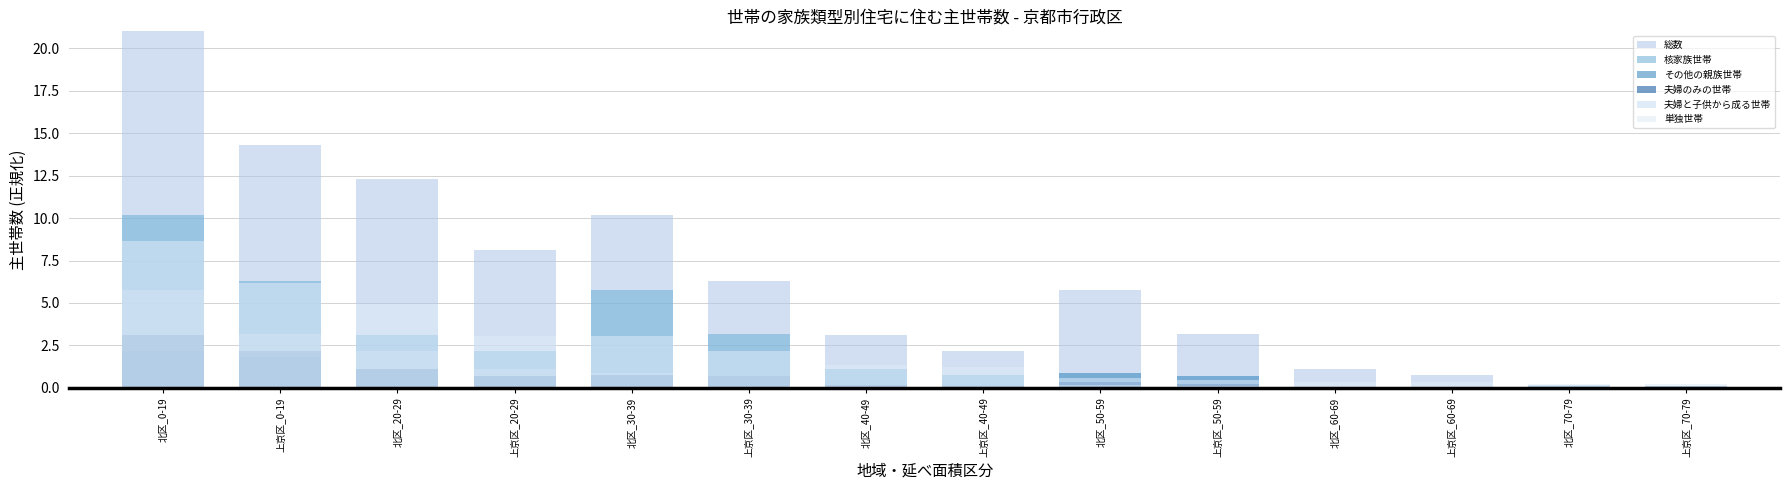

What is the lowest value of the 単独世帯 series?

0.2